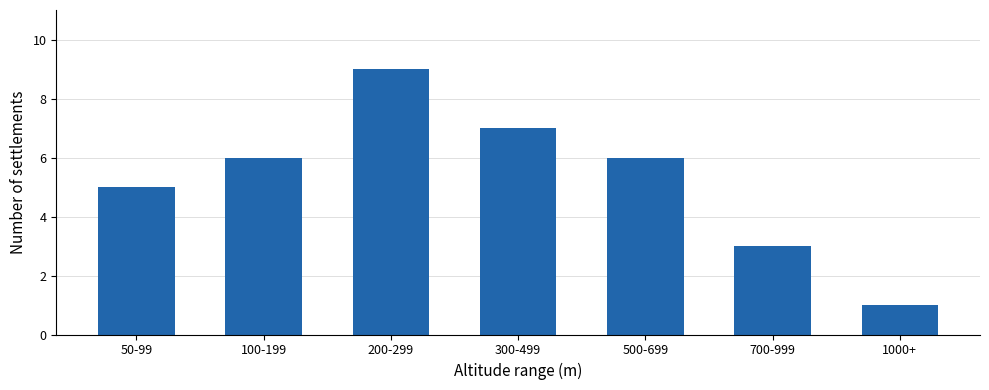

Reading left to right, what are all the values shown in this chart?

5	6	9	7	6	3	1